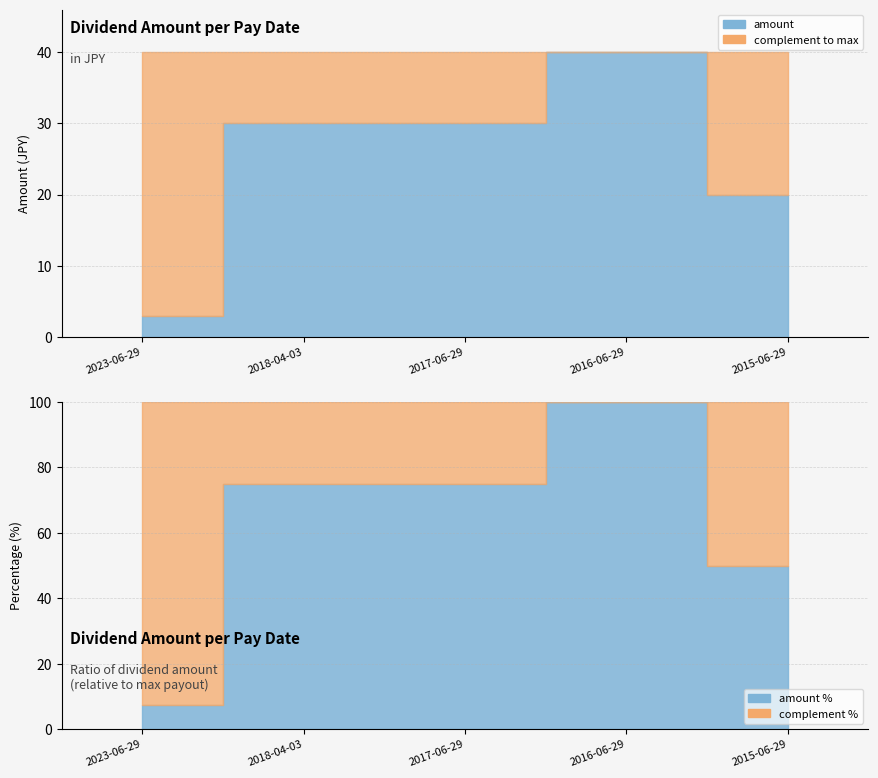

Reading left to right, extract all data points from this chart.

3	30	30	40	20